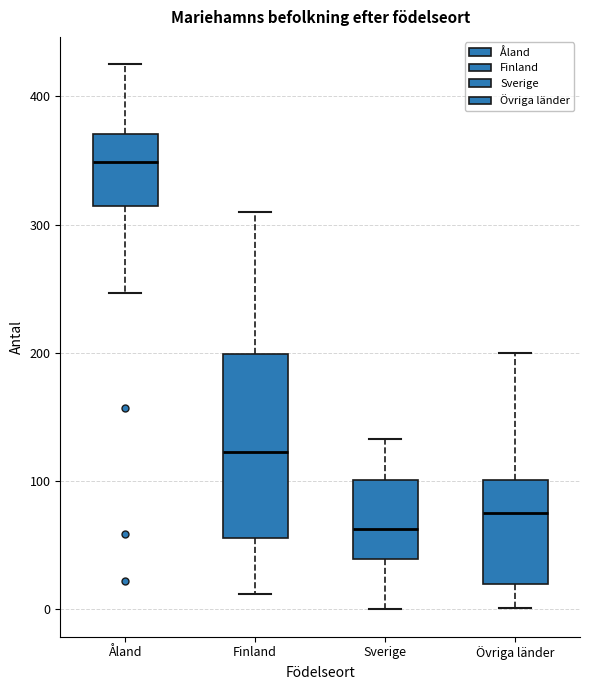

Which box's median line is the lowest?

Sverige